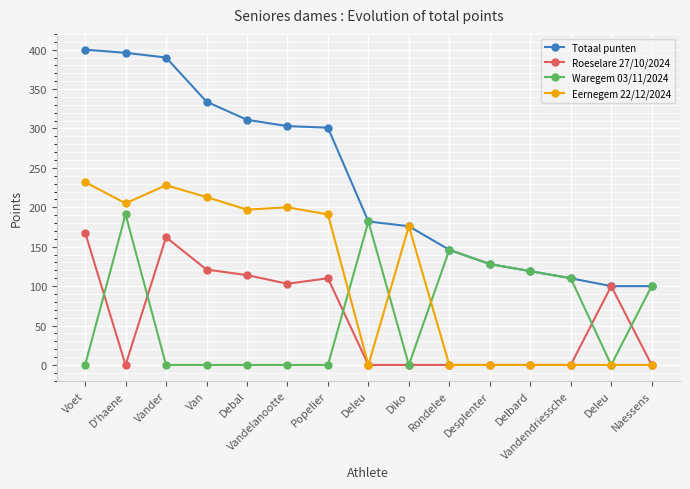

True or false: Eernegem 22/12/2024 and Totaal punten cross at least once.

False